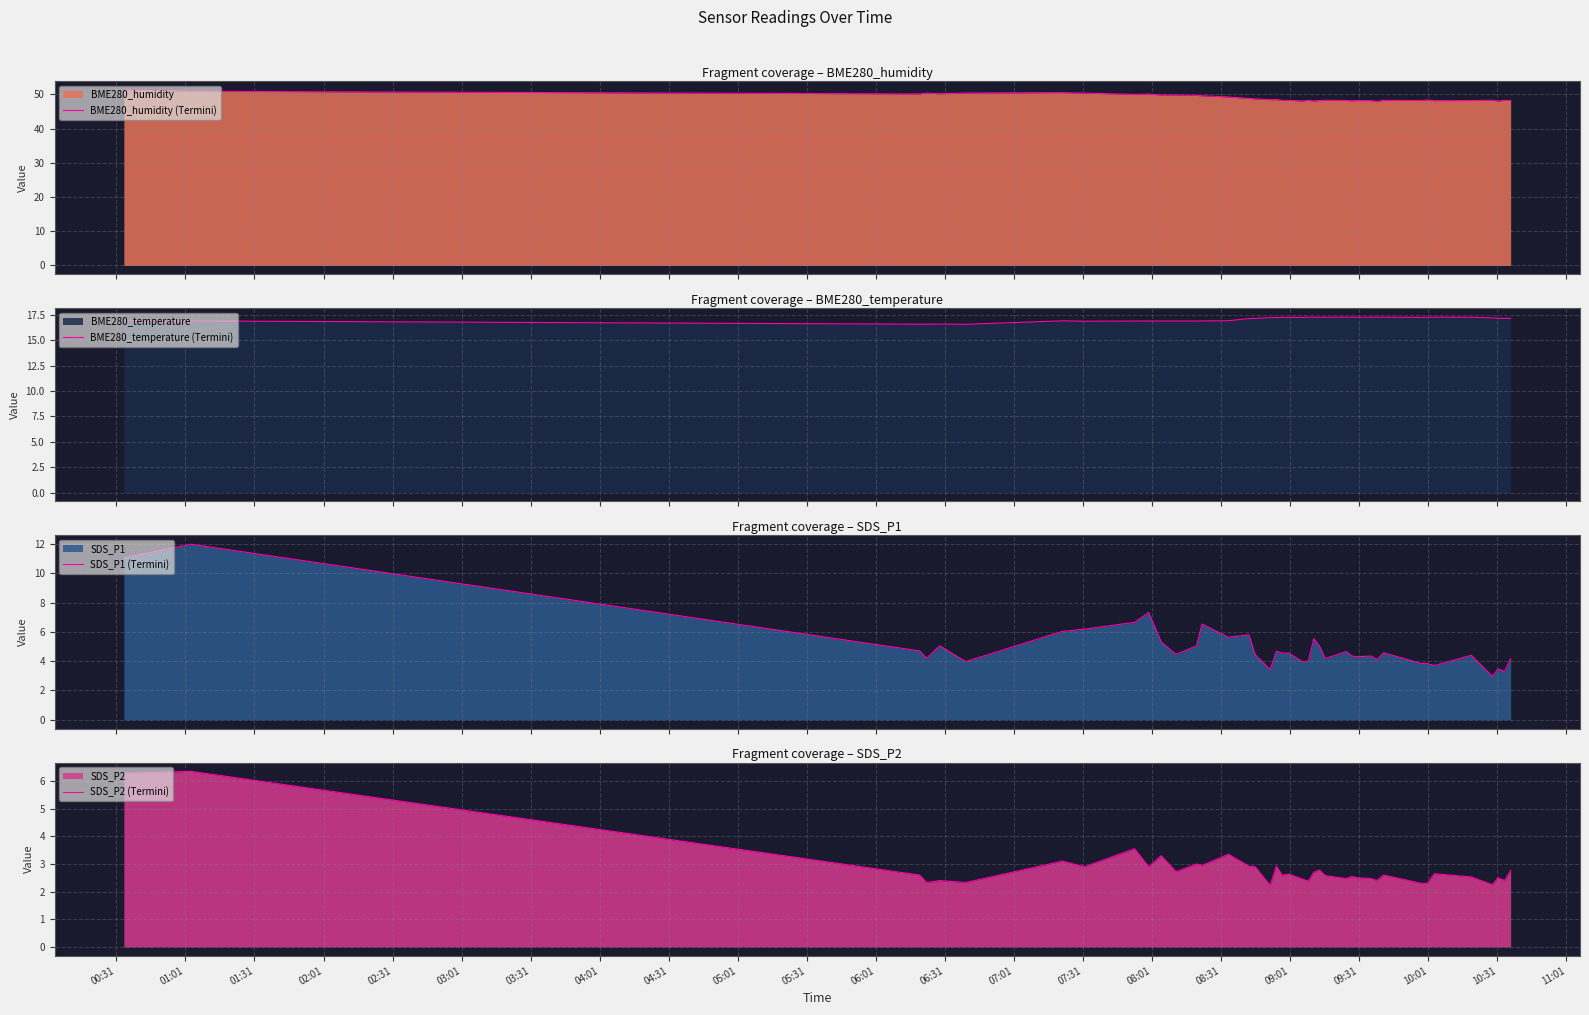

What is the average value of the SDS_P1 (Termini) series?

5.0